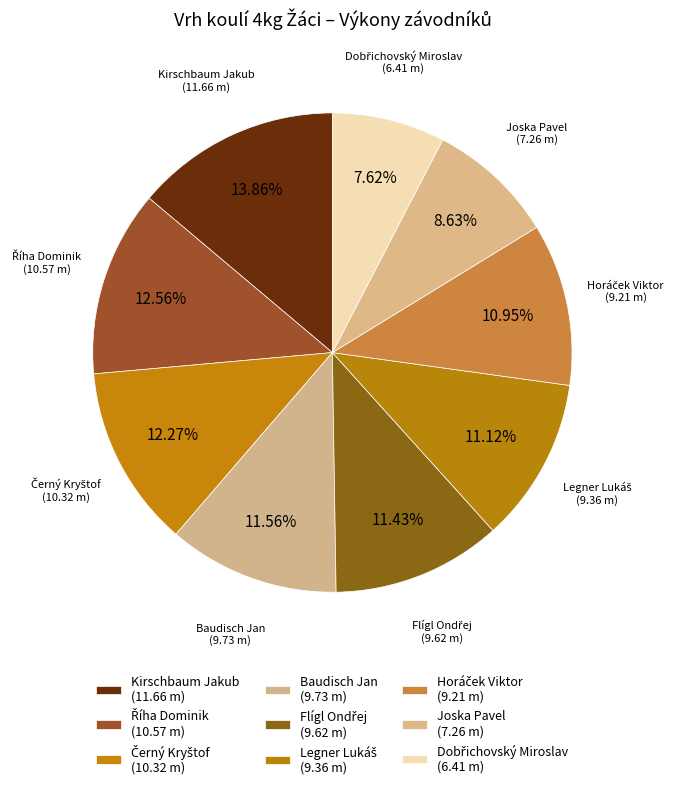

To the nearest percent, what is the average slice percentage?

11%